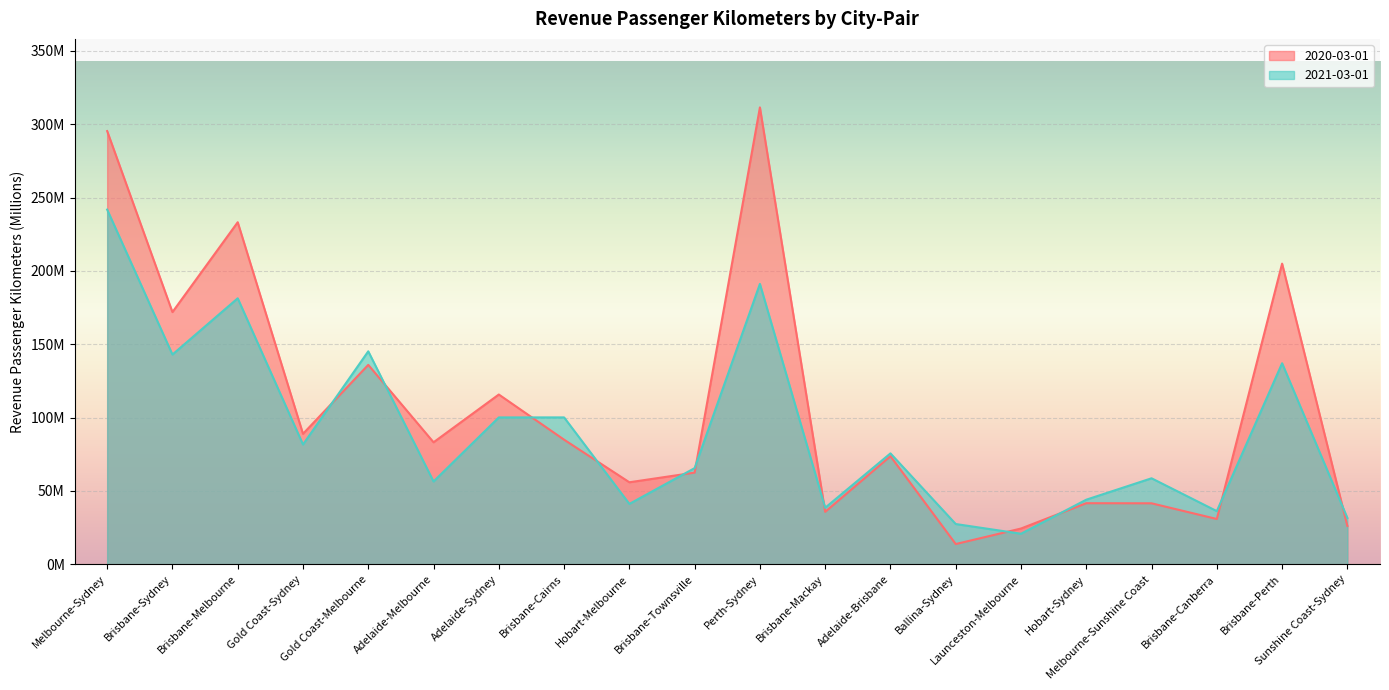

What is the sum of all 2021-03-01 values?

1818.1